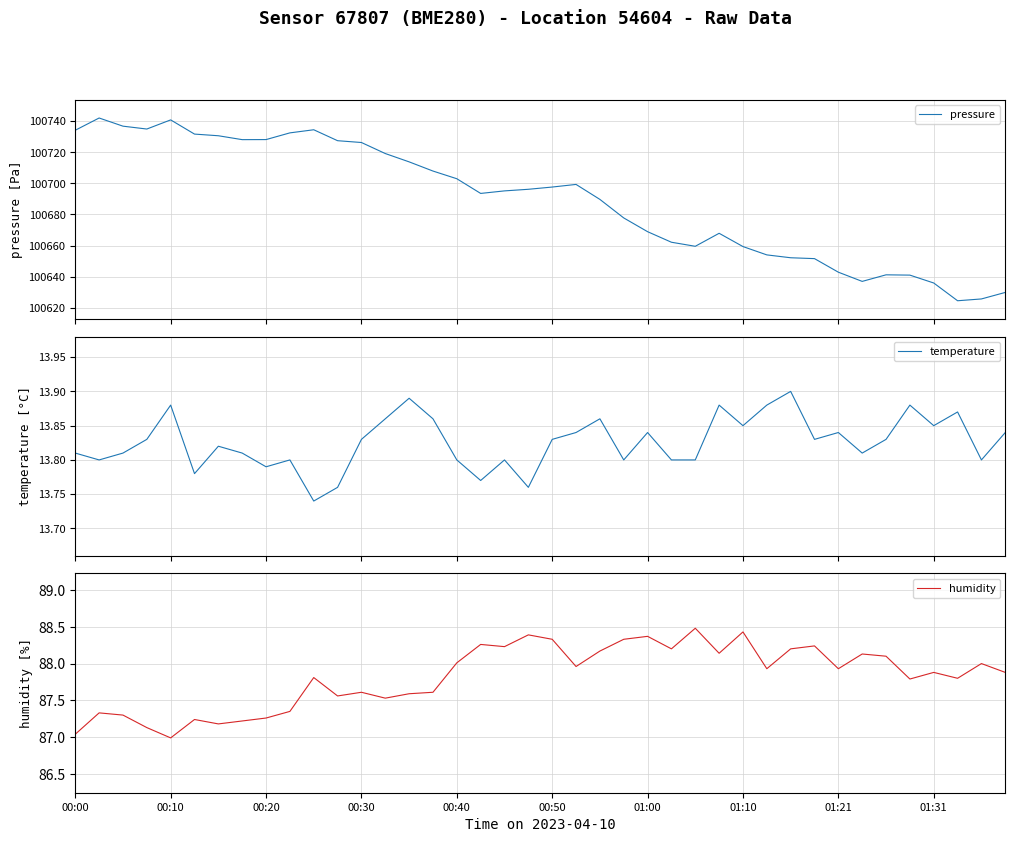

True or false: humidity has a value of 87.6 at 00:30.

True